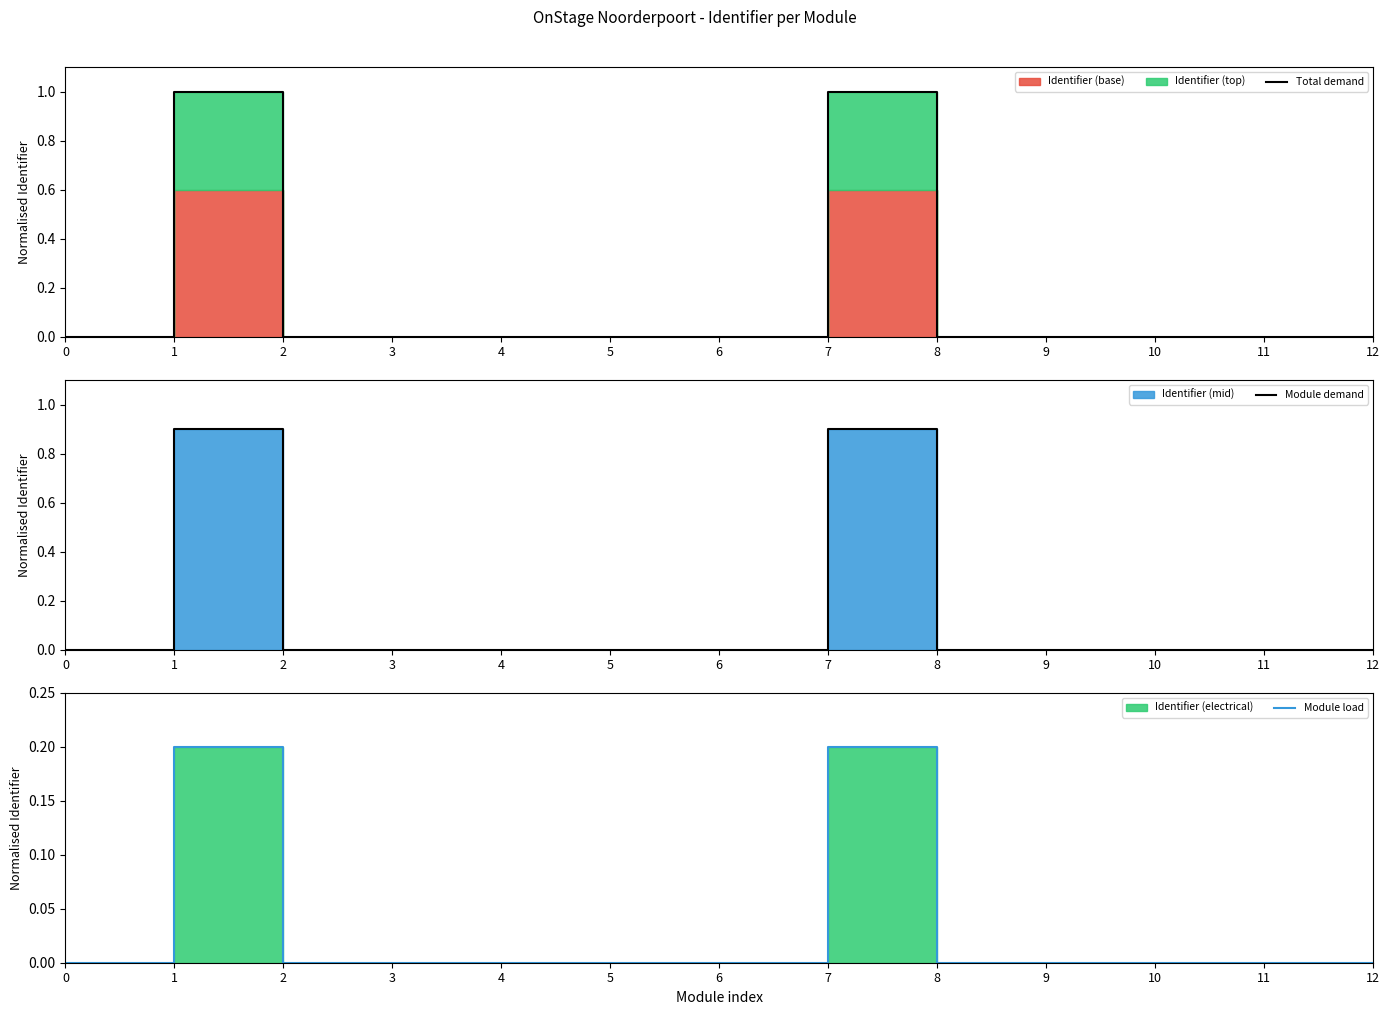

Between 0 and 7, which is larger?

7